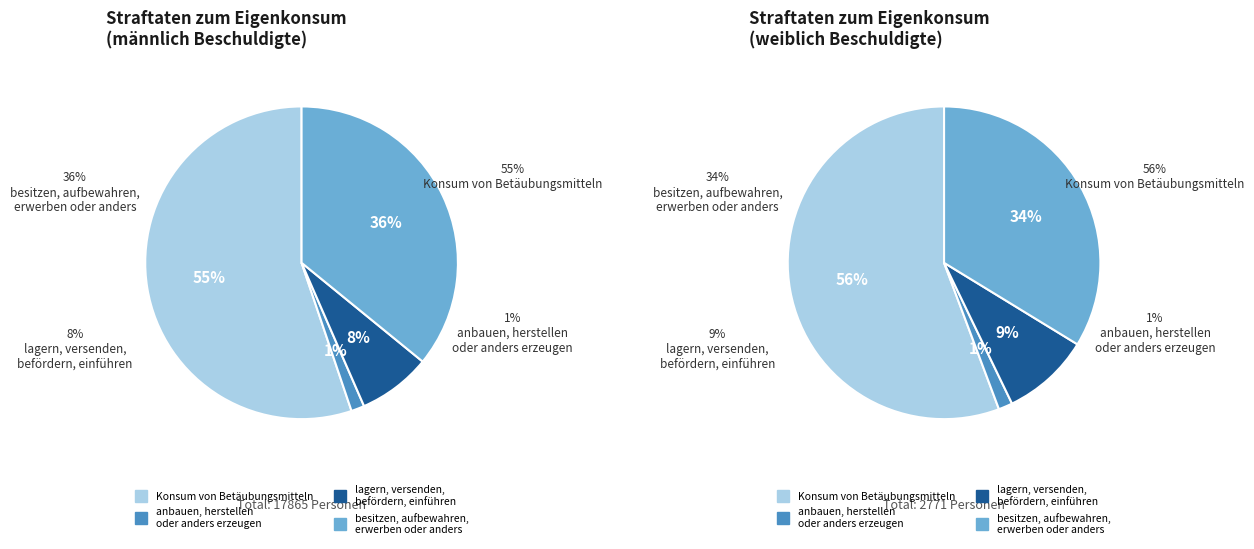

Which slice is the largest?

Konsum von Betäubungsmitteln